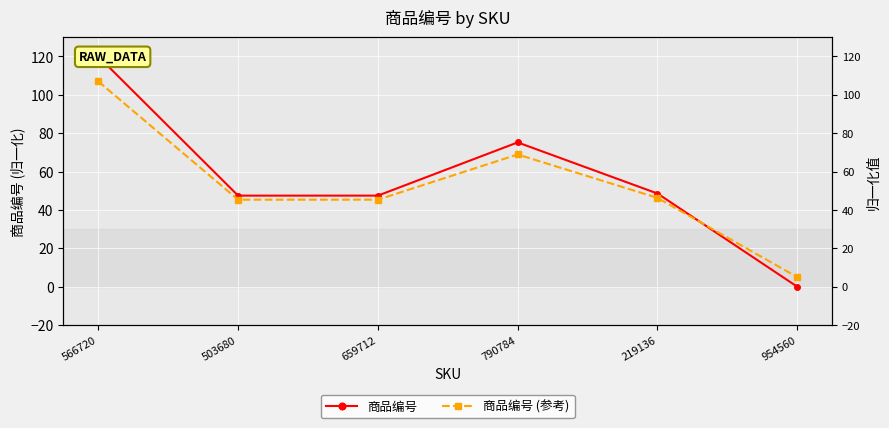

Which series has the largest range (max minus min)?

商品编号